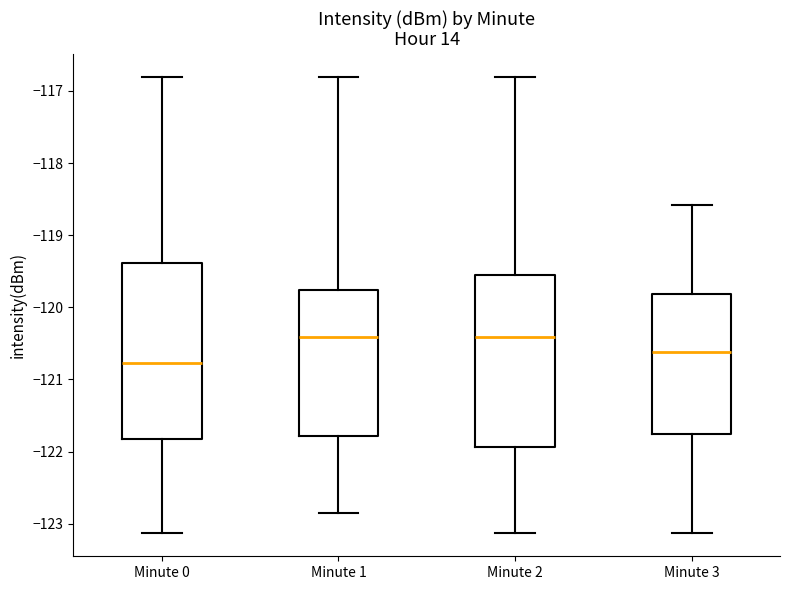

Reading left to right, read every box against the y-axis: the position of its median line, the range the box covers, and the ends of its whiskers. The values are not printed on the chart, so give them approximately, as read against the axis.

Minute 0: median -120.8, box -121.8 to -119.4, whiskers -123.1 to -116.8
Minute 1: median -120.4, box -121.8 to -119.8, whiskers -122.9 to -116.8
Minute 2: median -120.4, box -121.9 to -119.5, whiskers -123.1 to -116.8
Minute 3: median -120.6, box -121.8 to -119.8, whiskers -123.1 to -118.6